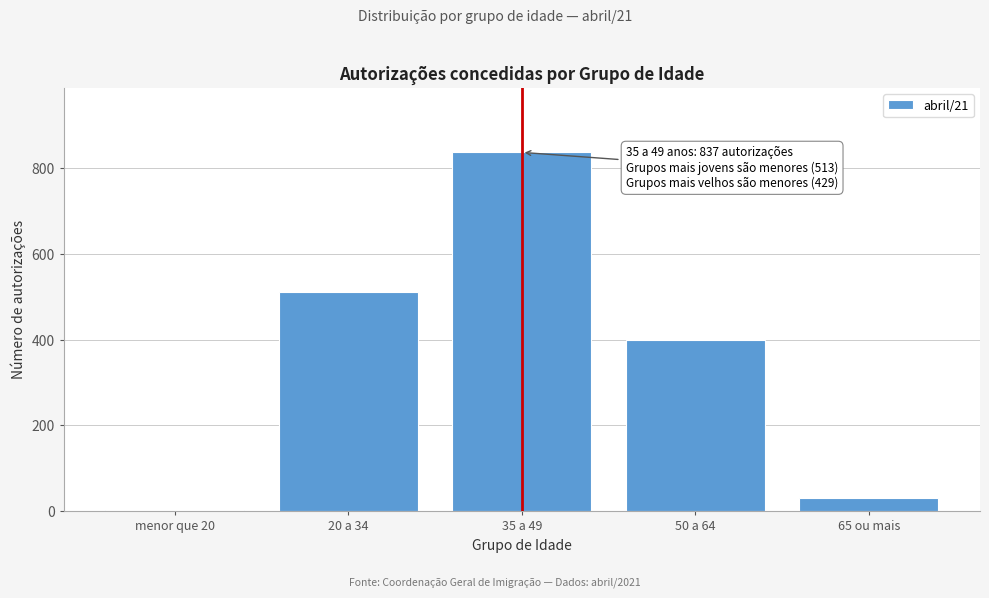

Reading left to right, list all the values displayed in this chart.

menor que 20=2	20 a 34=511	35 a 49=837	50 a 64=399	65 ou mais=30